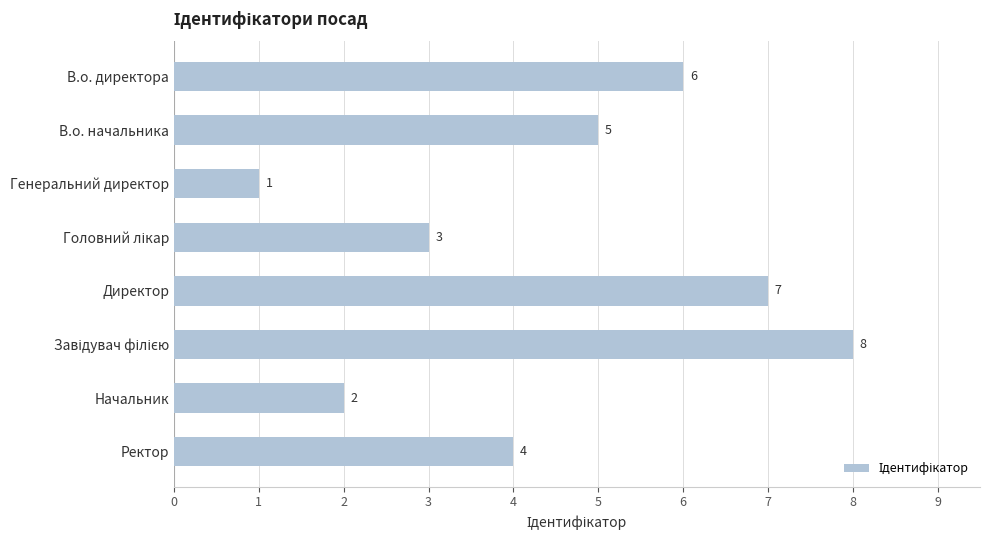

Approximately how many times larger is the value at Ректор compared to В.о. начальника?

0.8